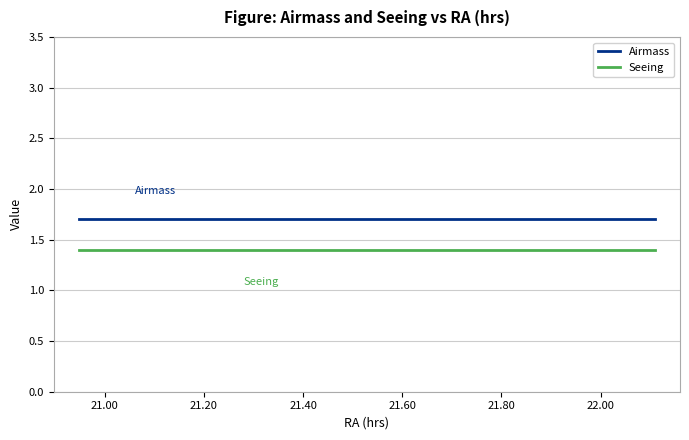

How many lines are shown in the chart?

2